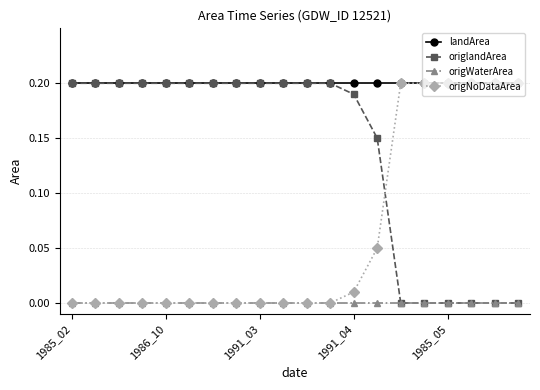

True or false: origWaterArea and landArea cross at least once.

False